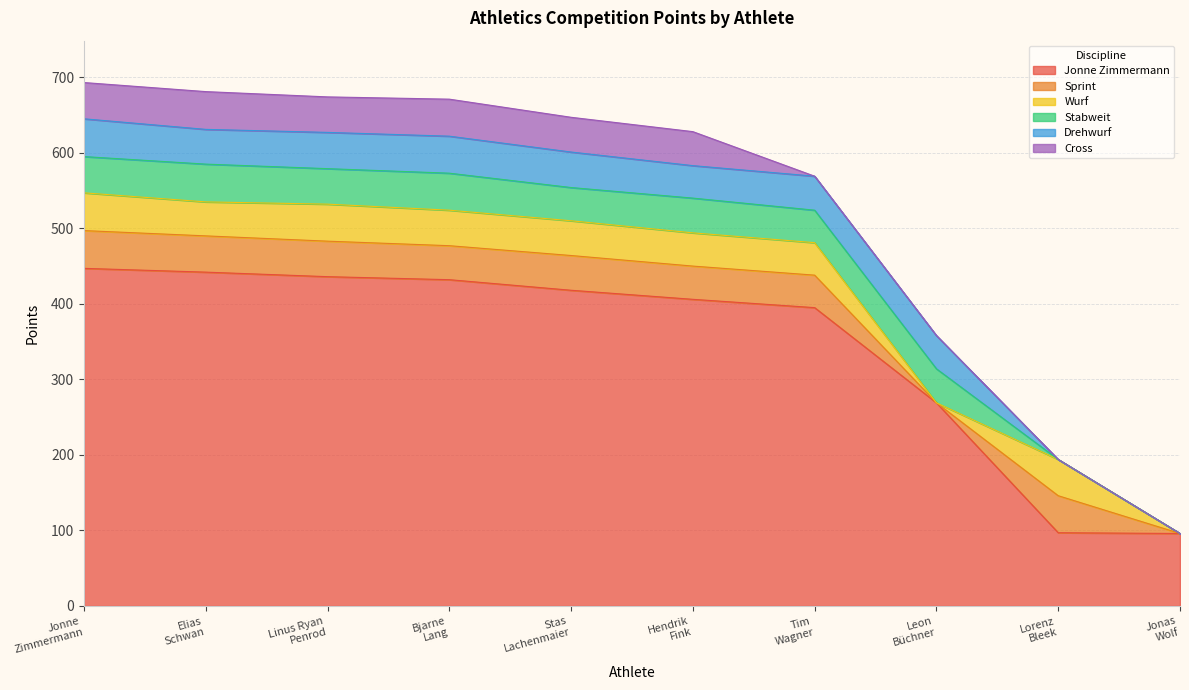

How many series are shown in this chart?

6